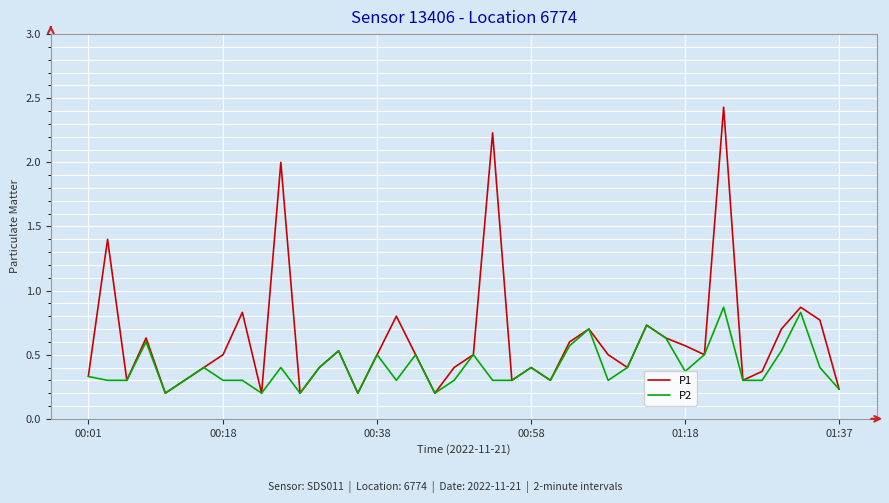

Which series has the widest spread of values?

P1